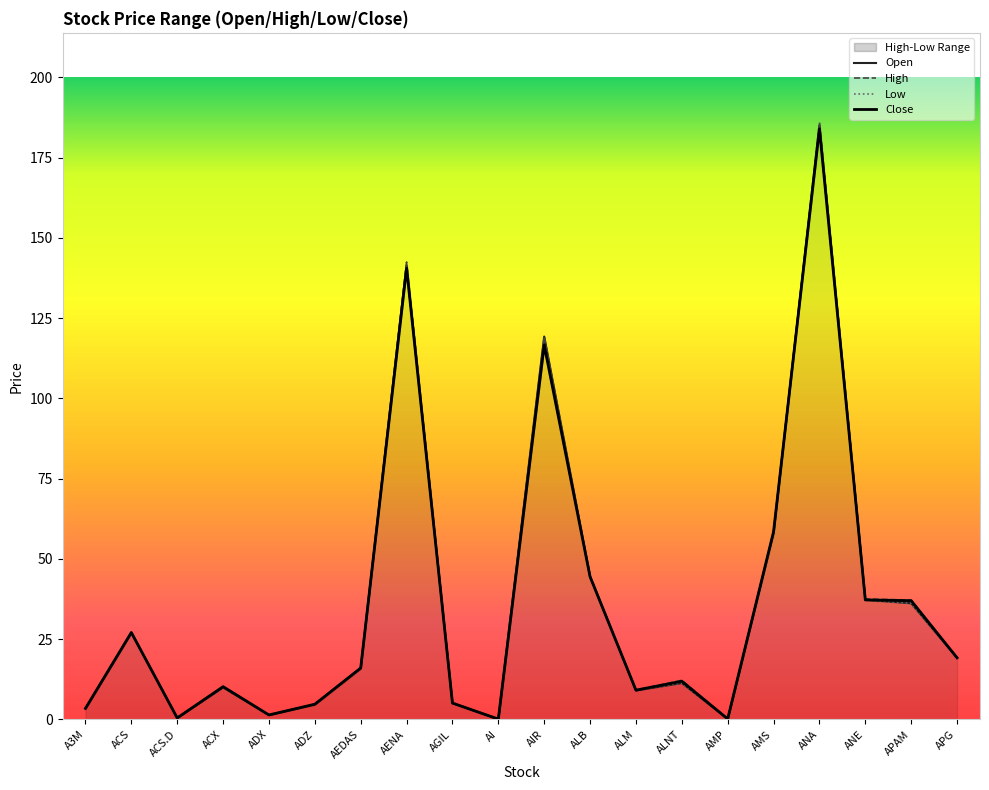

What is the label of the 6th point from the left?

ADZ